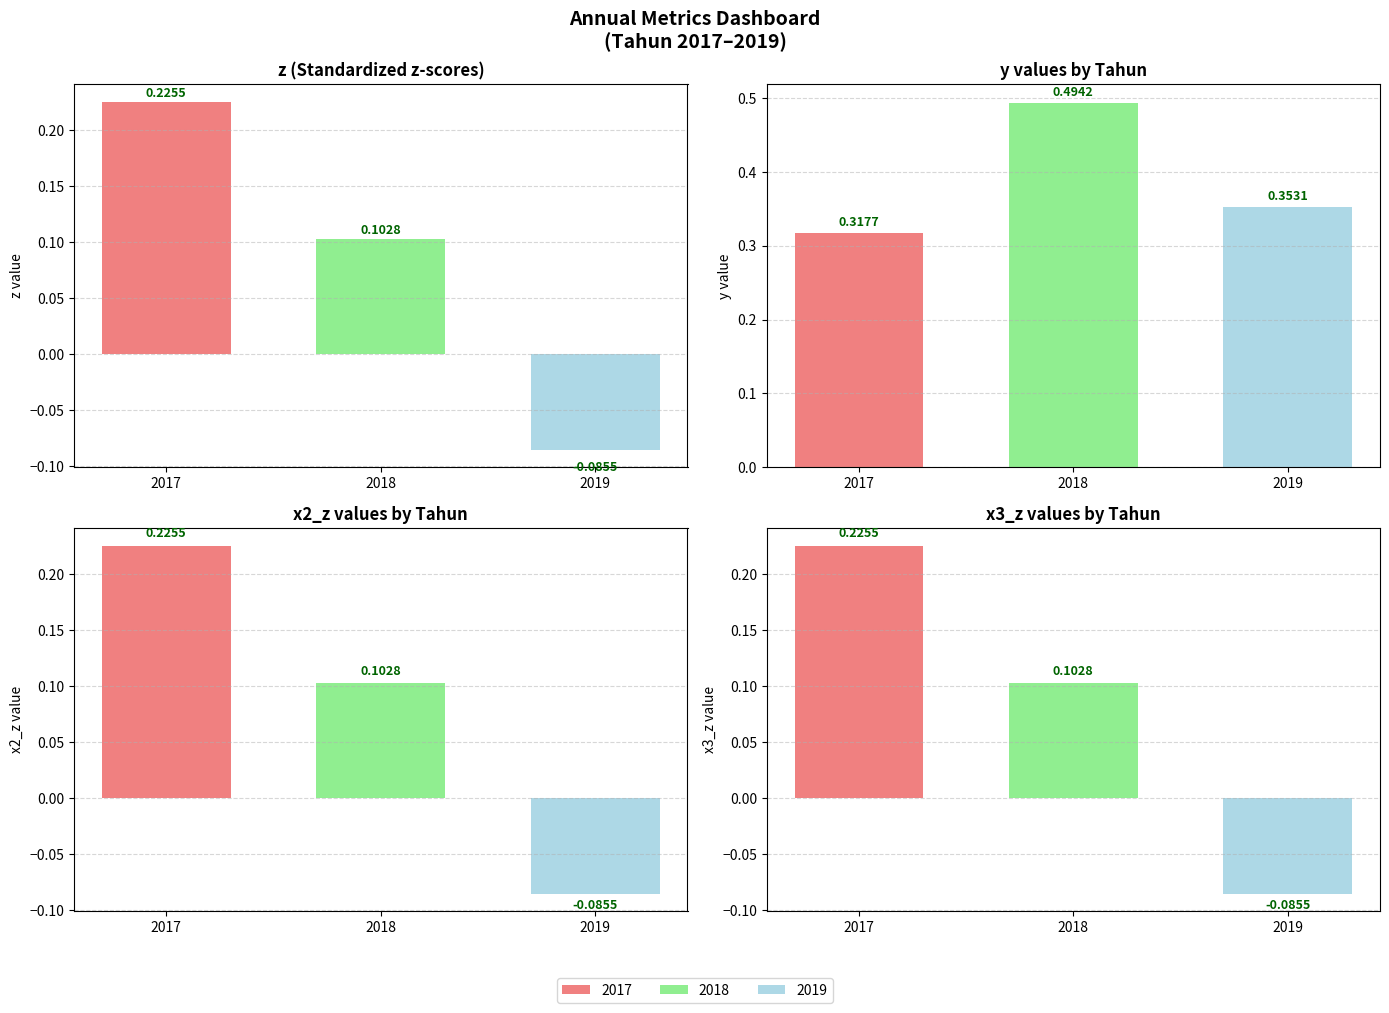

Reading left to right, transcribe all the data shown in this chart.

2017=0.2	2018=0.1	2019=-0.1